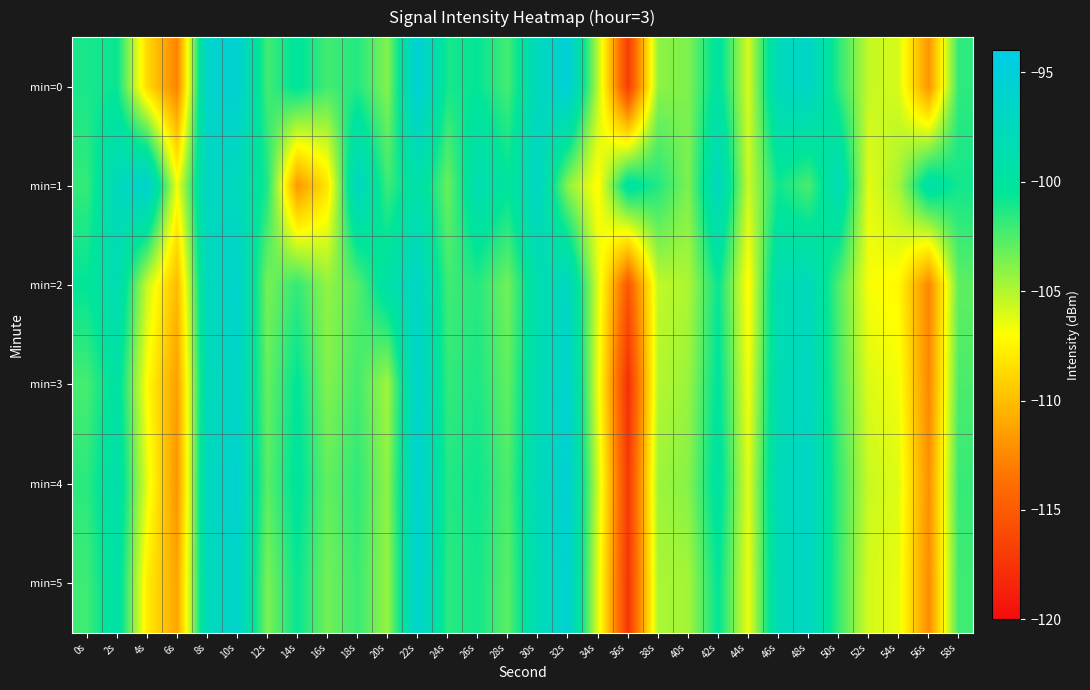

At how many categories does at least one series exceed -109?

30